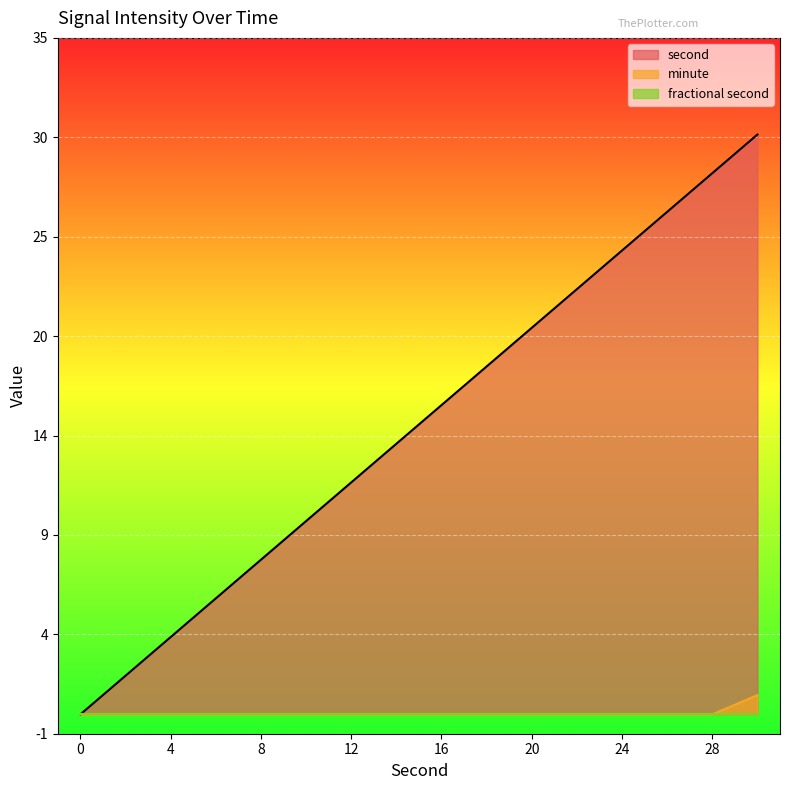

The minute series shows 0 at 10. True or false?

True